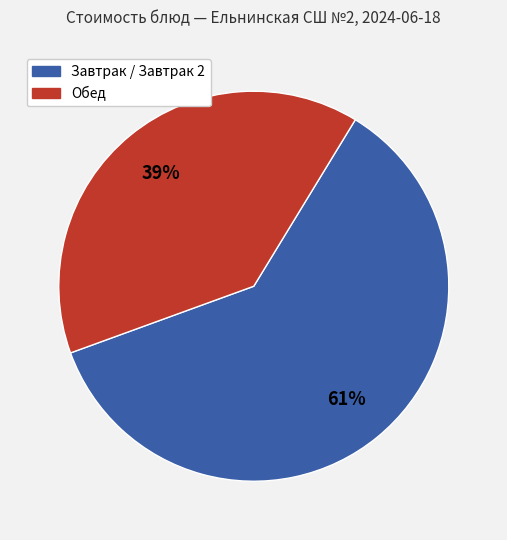

Count the number of slices in the pie.

2